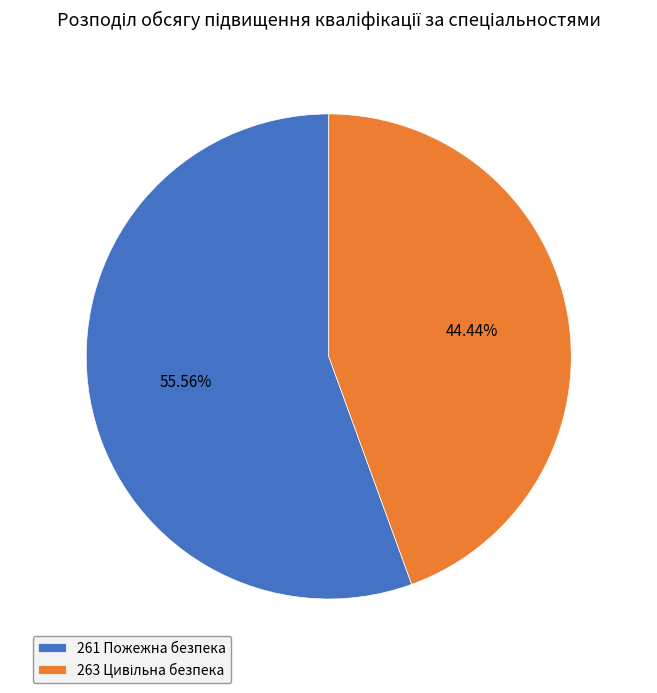

What is the majority slice?

261 Пожежна безпека